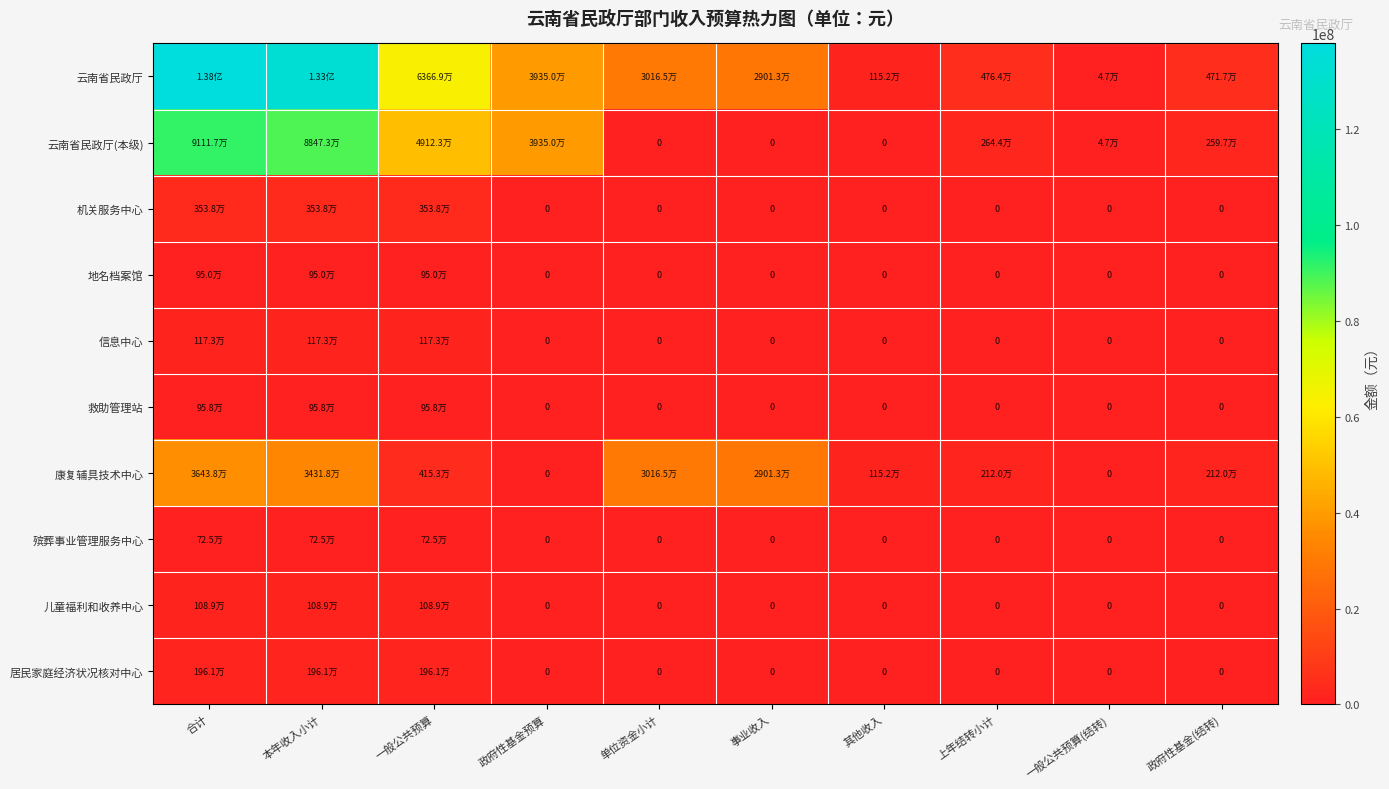

Which series has the largest total across all categories?

云南省民政厅